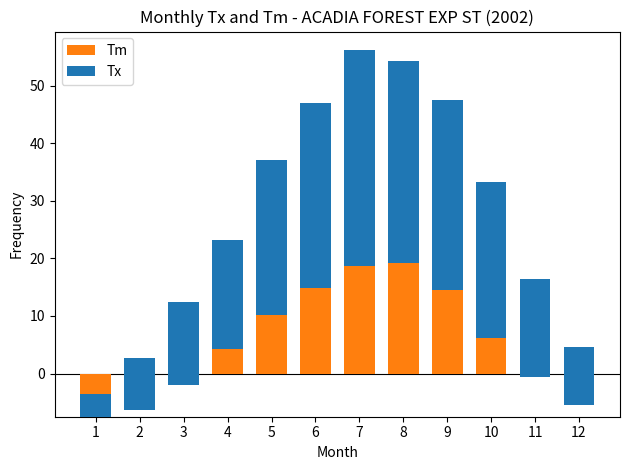

Reading right to left, transcribe all the data shown in this chart.

Tm: -5.4	-0.6	6.2	14.5	19.2	18.7	14.9	10.1	4.2	-2.0	-6.3	-7.5
Tx: 10.0	17.0	27.0	33.0	35.0	37.5	32.0	27.0	19.0	14.5	9.0	4.0